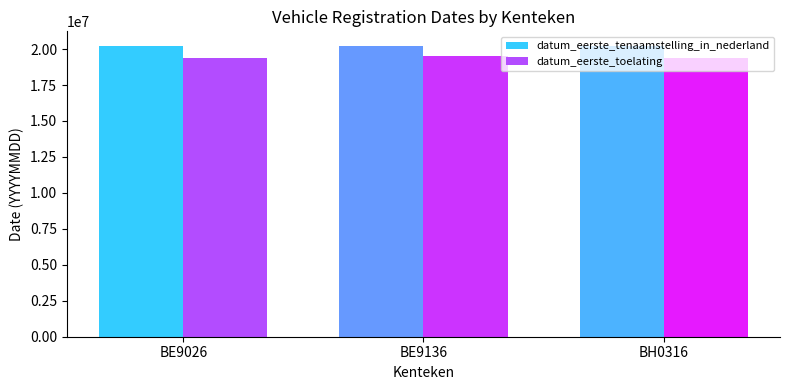

What is the average value of the datum_eerste_toelating series?

19403690